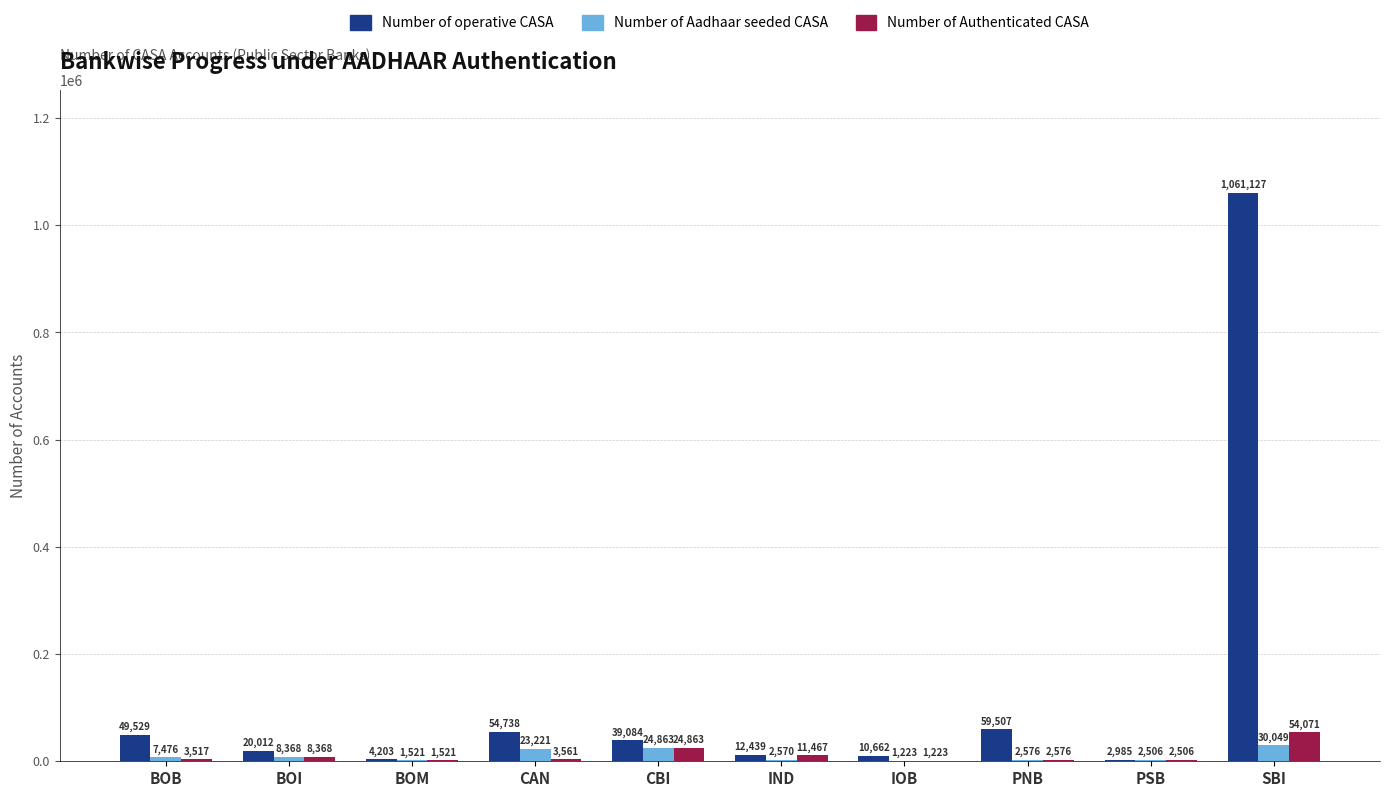

What are all the series names shown in the legend?

Number of operative CASA, Number of Aadhaar seeded CASA, Number of Authenticated CASA